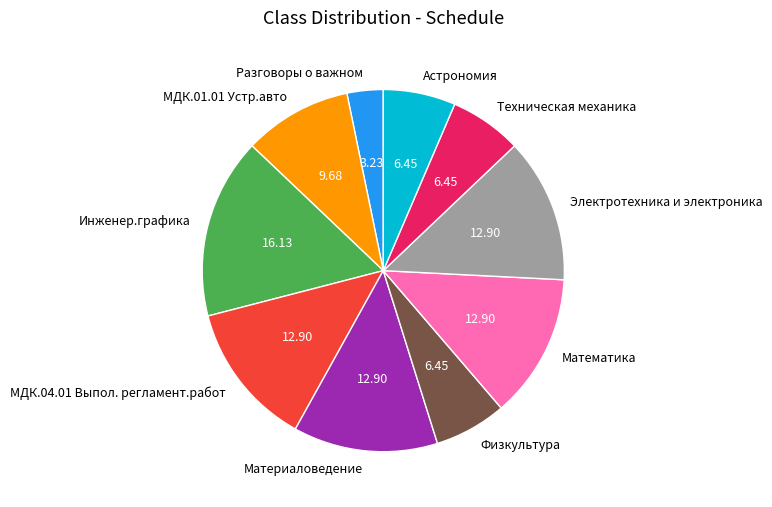

Does Техническая механика represent more than half of the total?

No